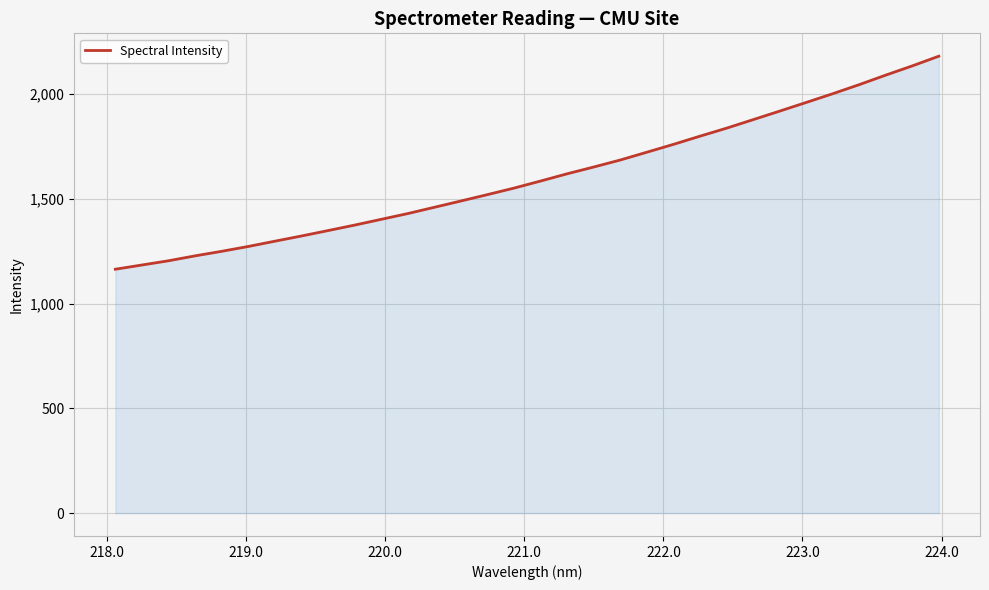

What is the difference between the maximum and minimum values?

1016.8